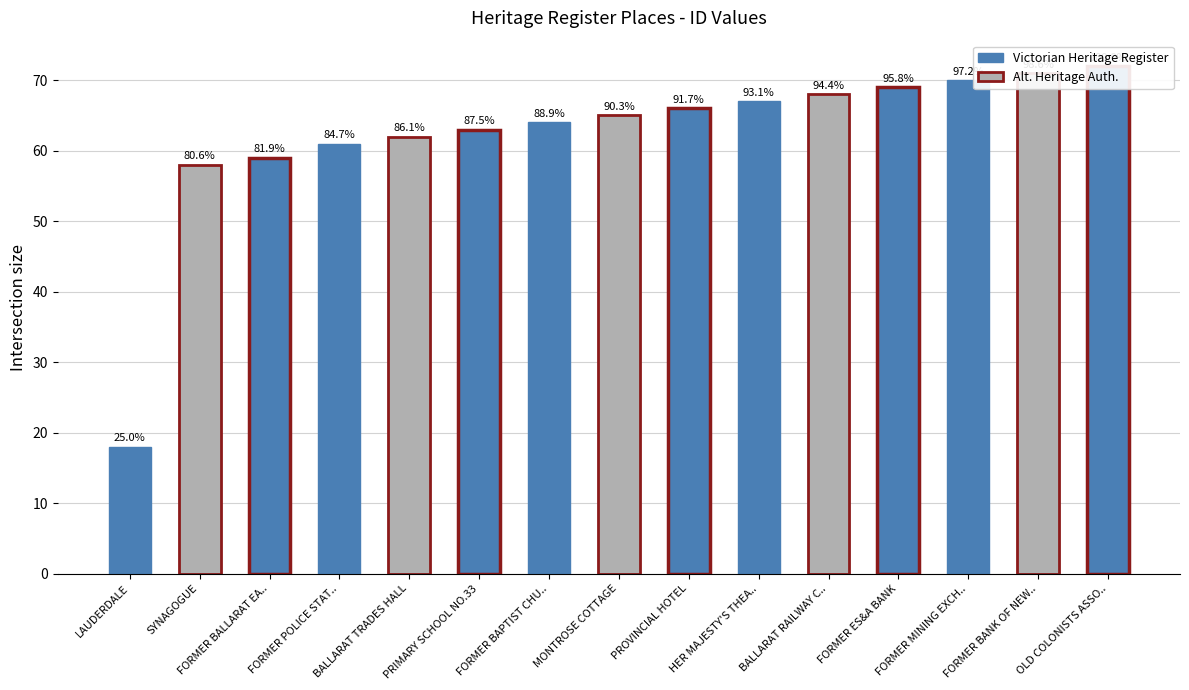

What position from the left is PRIMARY SCHOOL NO.33?

6